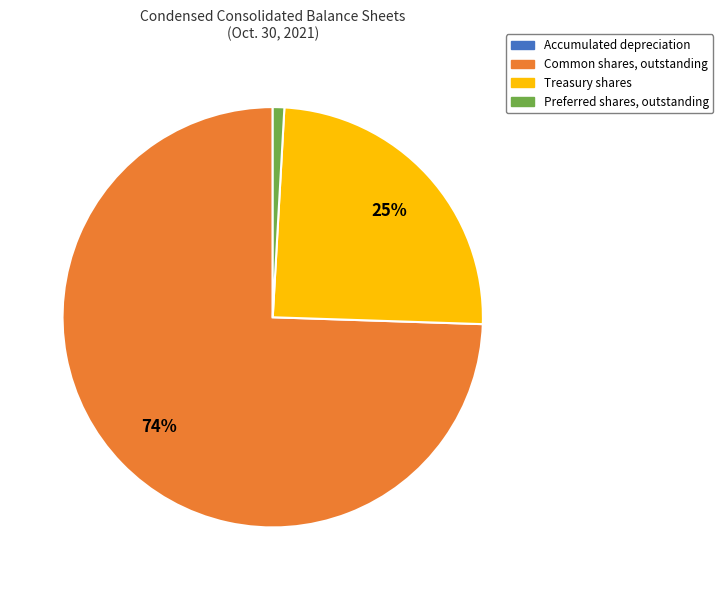

Which has a higher value, Preferred shares, outstanding or Treasury shares?

Treasury shares